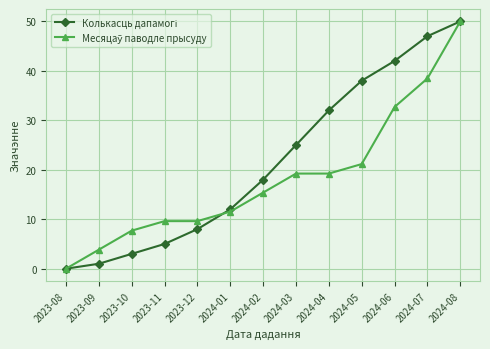

What is the label of the 8th point from the left?

2024-03